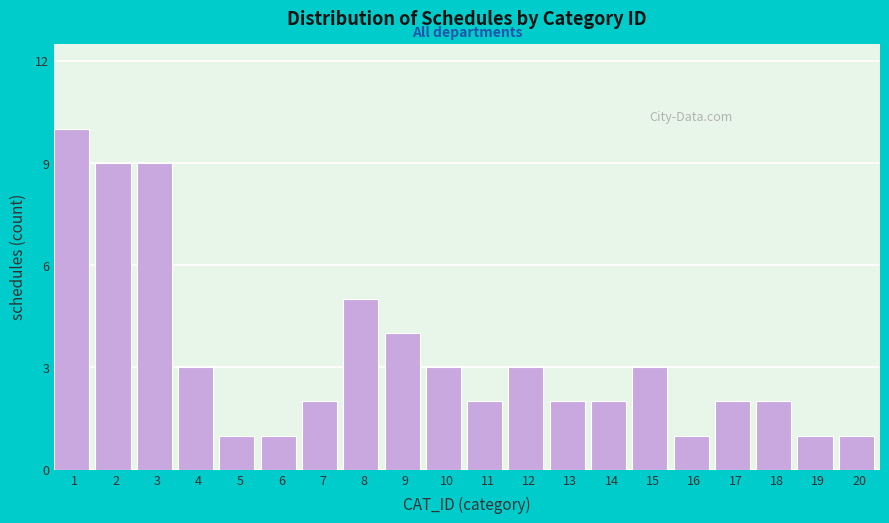

Reading left to right, extract all data points from this chart.

10	9	9	3	1	1	2	5	4	3	2	3	2	2	3	1	2	2	1	1